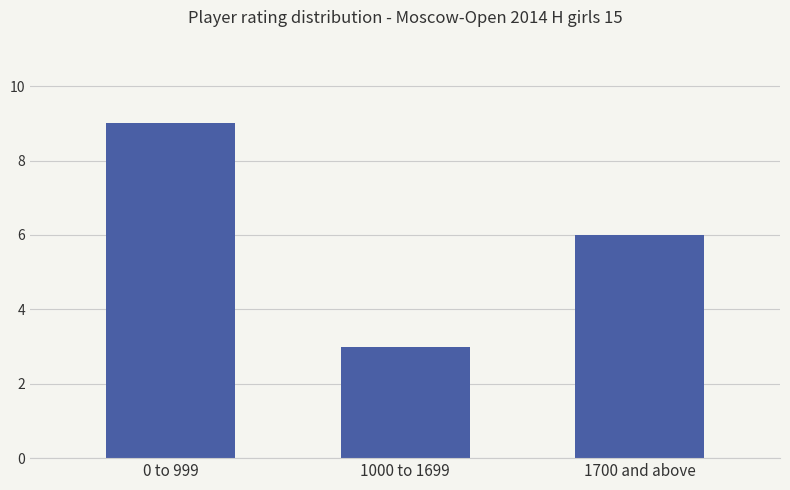

The value at 1700 and above is 6. True or false?

True